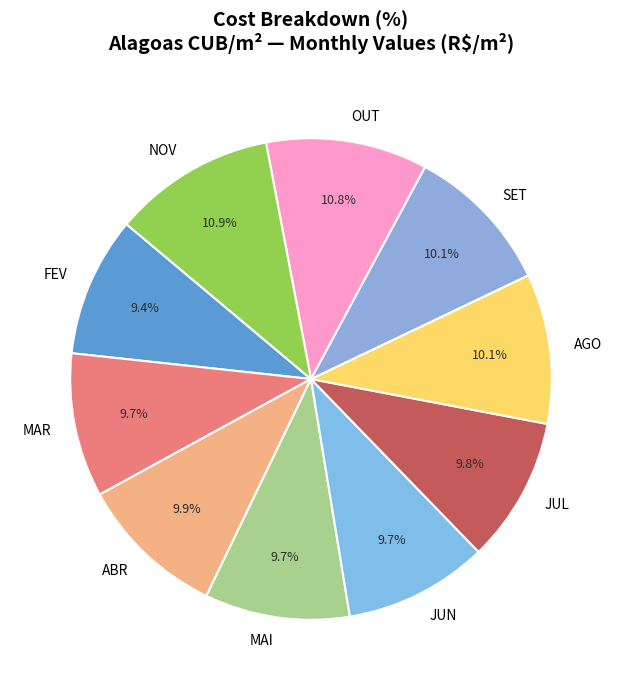

Do FEV and JUN together represent more than half of the pie?

No